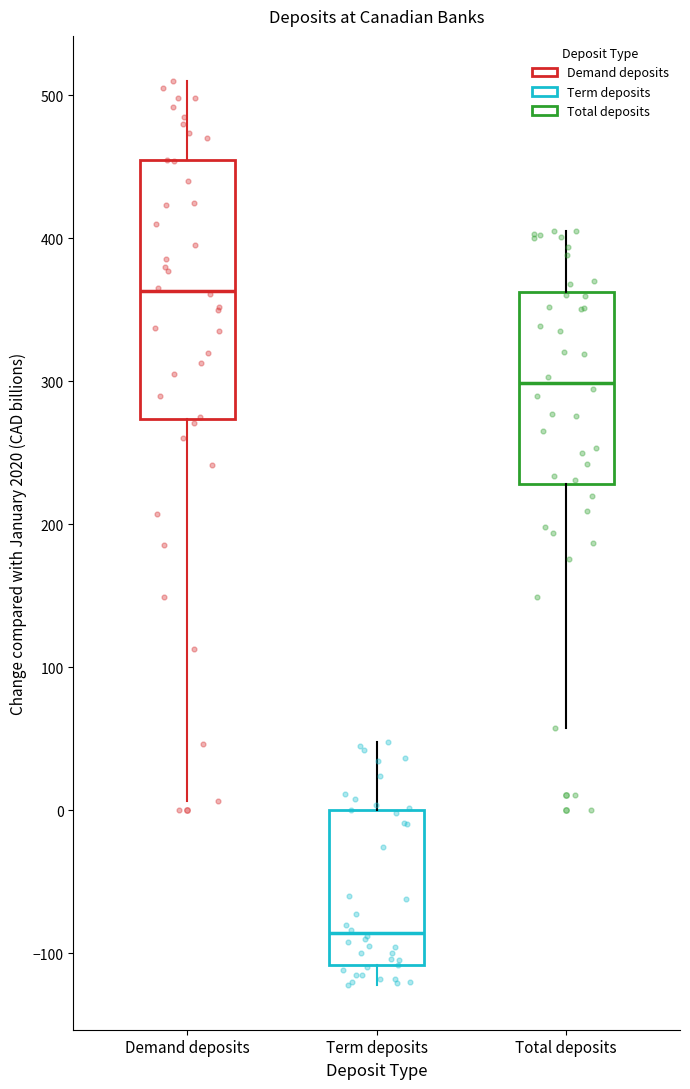

Reading left to right, transcribe this box plot: for each box, give where its median line is, the range the box spans, and where its two whiskers end, as read against the y-axis. The values are not printed on the chart, so give them approximately, as read against the axis.

Demand deposits: median 360, box 270 to 450, whiskers 10 to 510
Term deposits: median -90, box -110 to 0, whiskers -120 to 50
Total deposits: median 300, box 230 to 360, whiskers 60 to 410